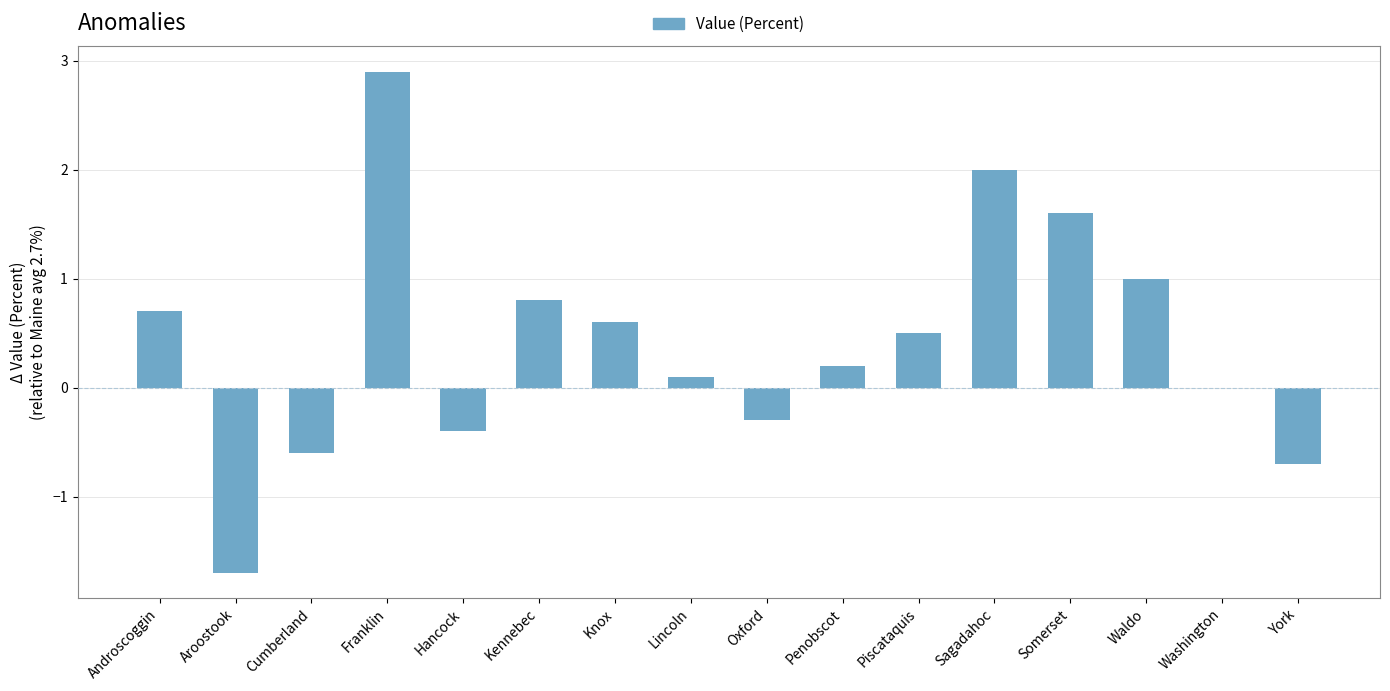

Where does the data first go above 0?

Androscoggin